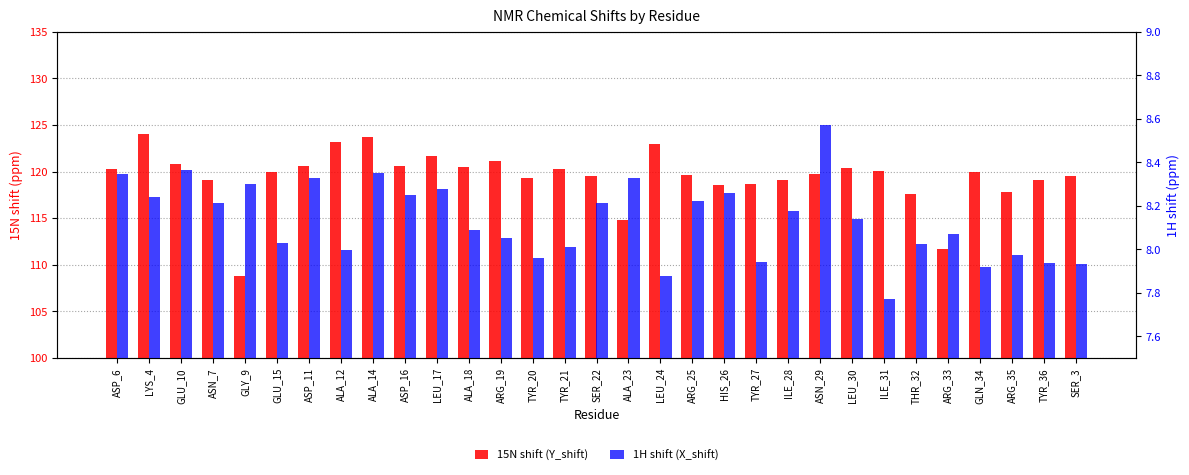

Which series has the widest spread of values?

15N shift (Y_shift)